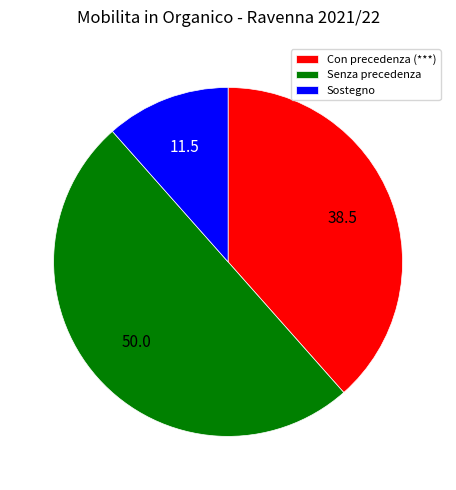

Which category has the smallest portion of the pie?

Sostegno